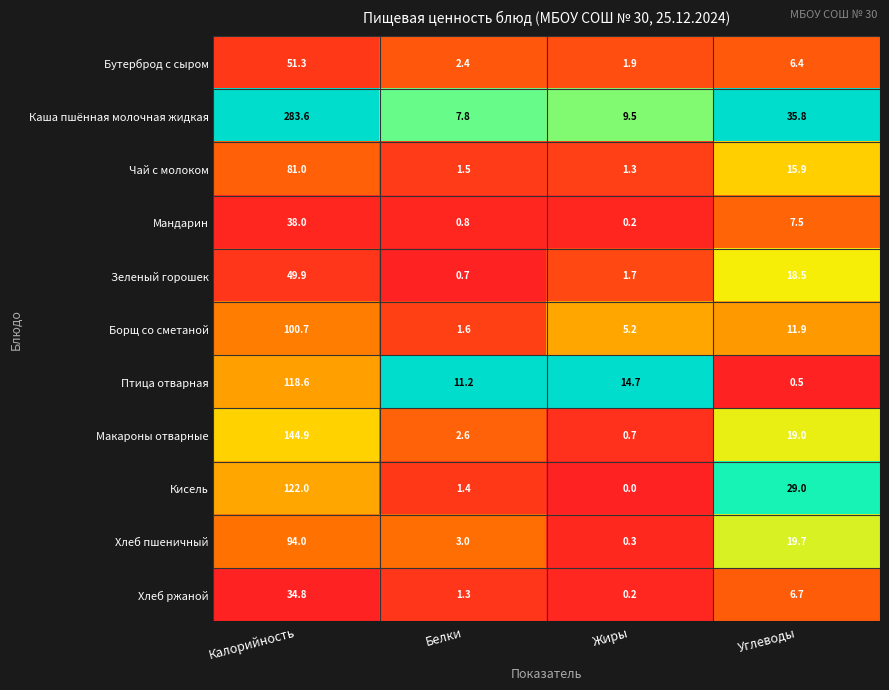

The Каша пшённая молочная жидкая series shows 283.6 at Калорийность. True or false?

True